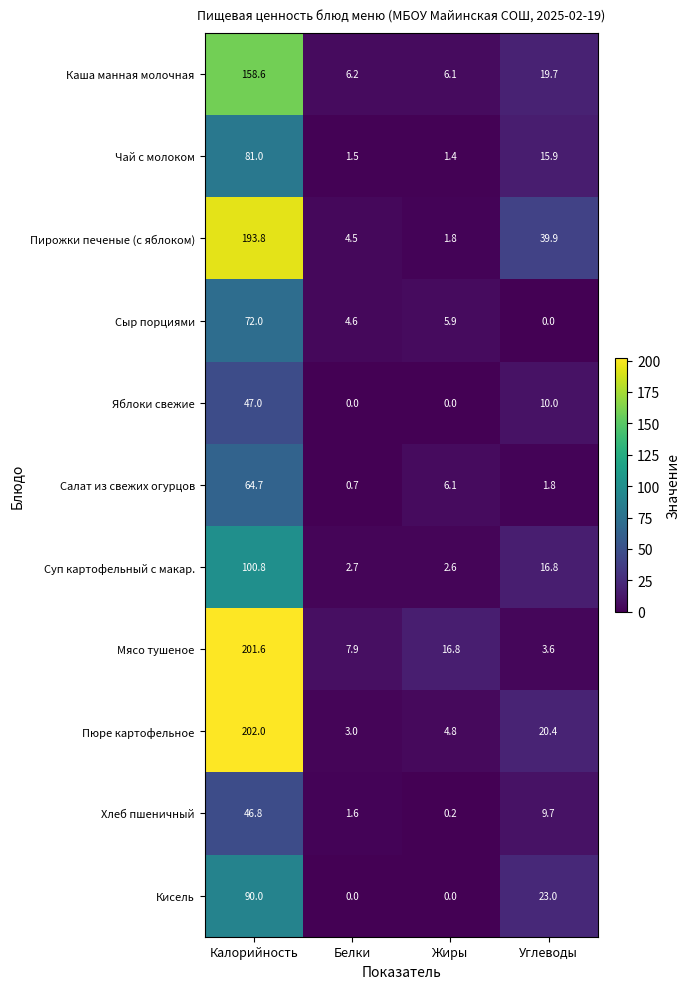

Which series has the widest spread of values?

Пюре картофельное